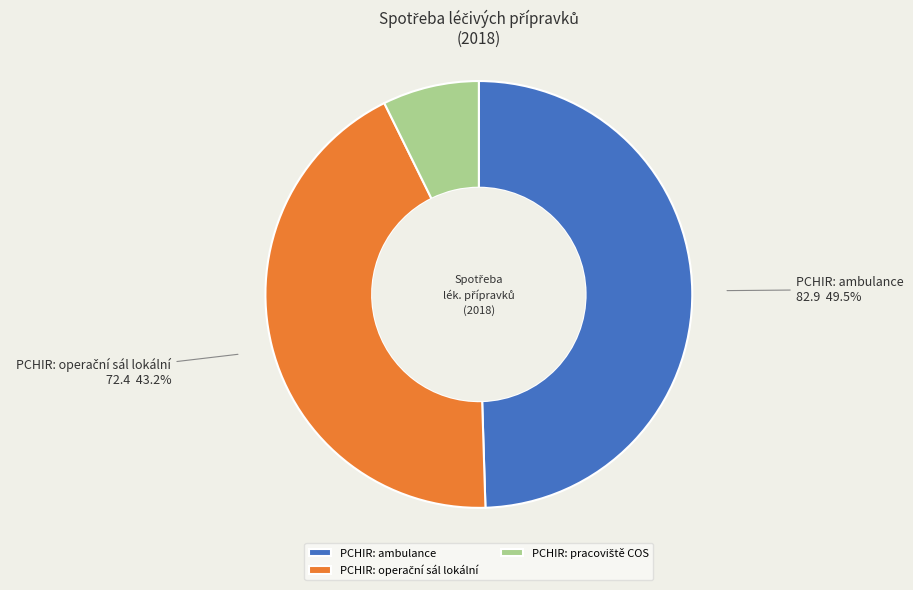

What is the largest slice in the pie chart?

PCHIR: ambulance